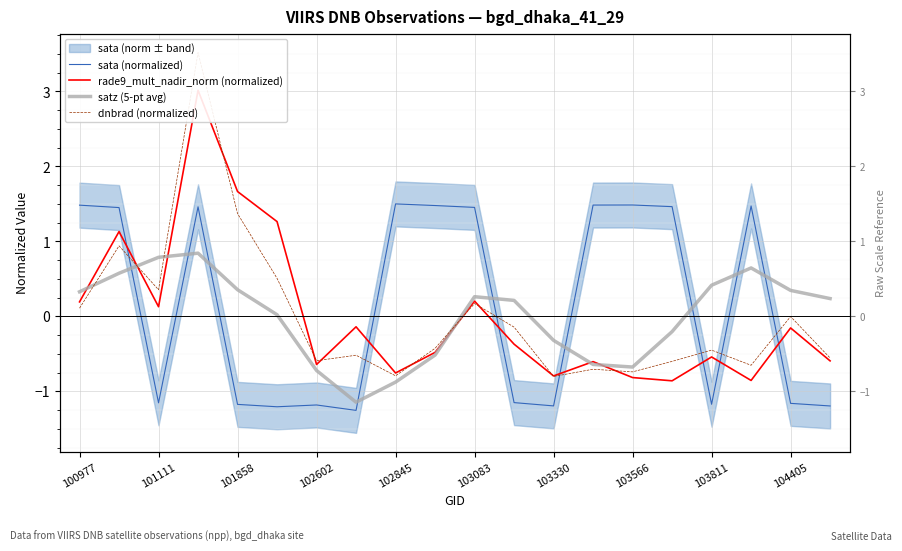

What is the minimum value shown in the chart?

-1.3